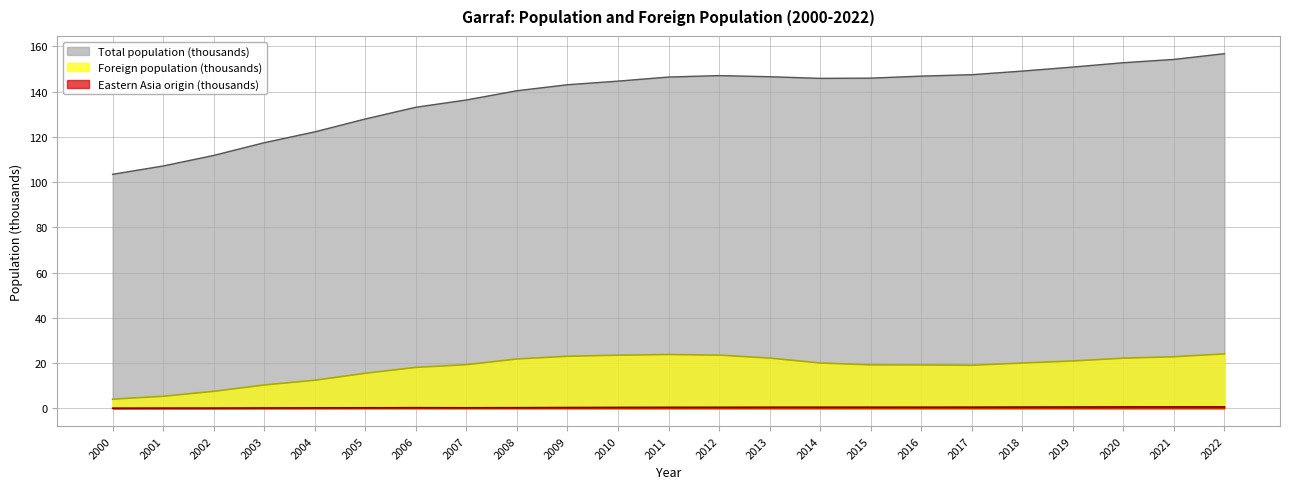

How many data points does each series have?

23